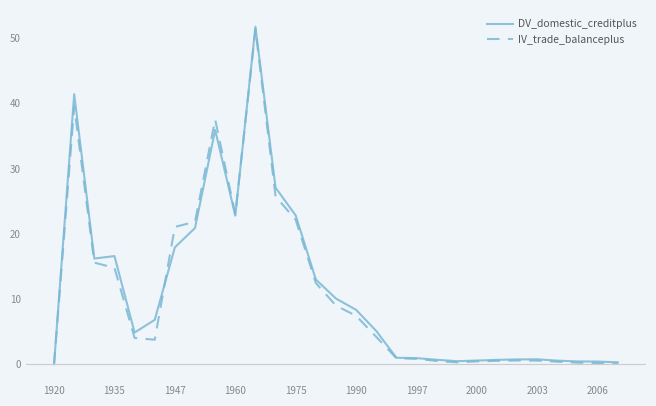

True or false: DV_domestic_creditplus has more than 0 interior local peaks.

True